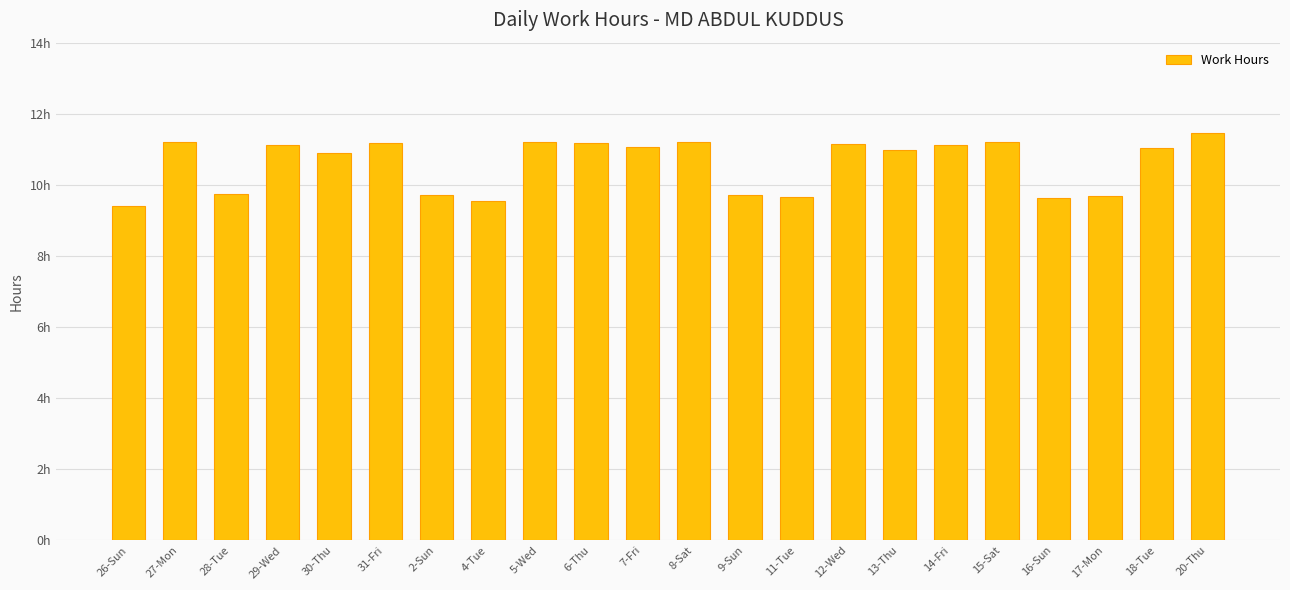

What is the sum of all values?

233.1